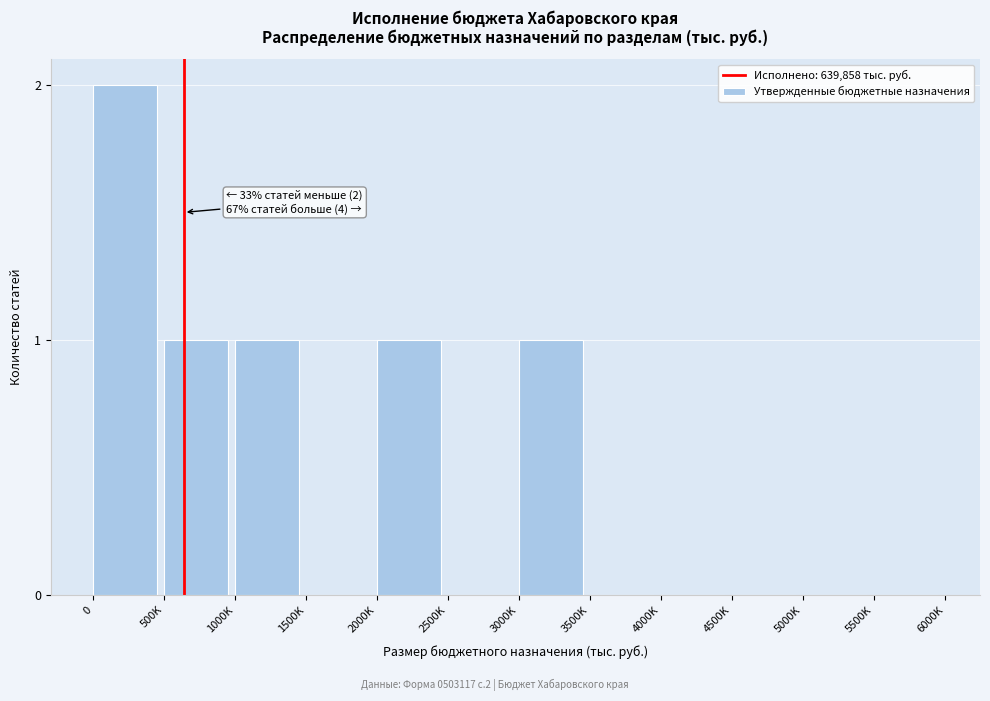

Reading left to right, what are all the values shown in this chart?

0=2	500K=1	1000K=1	1500K=0	2000K=1	2500K=0	3000K=1	3500K=0	4000K=0	4500K=0	5000K=0	5500K=0